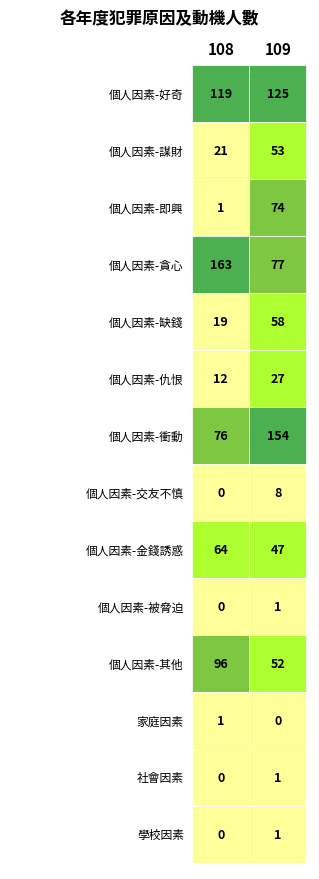

Which series changed the most between 0 and 1?

個人因素-貪心